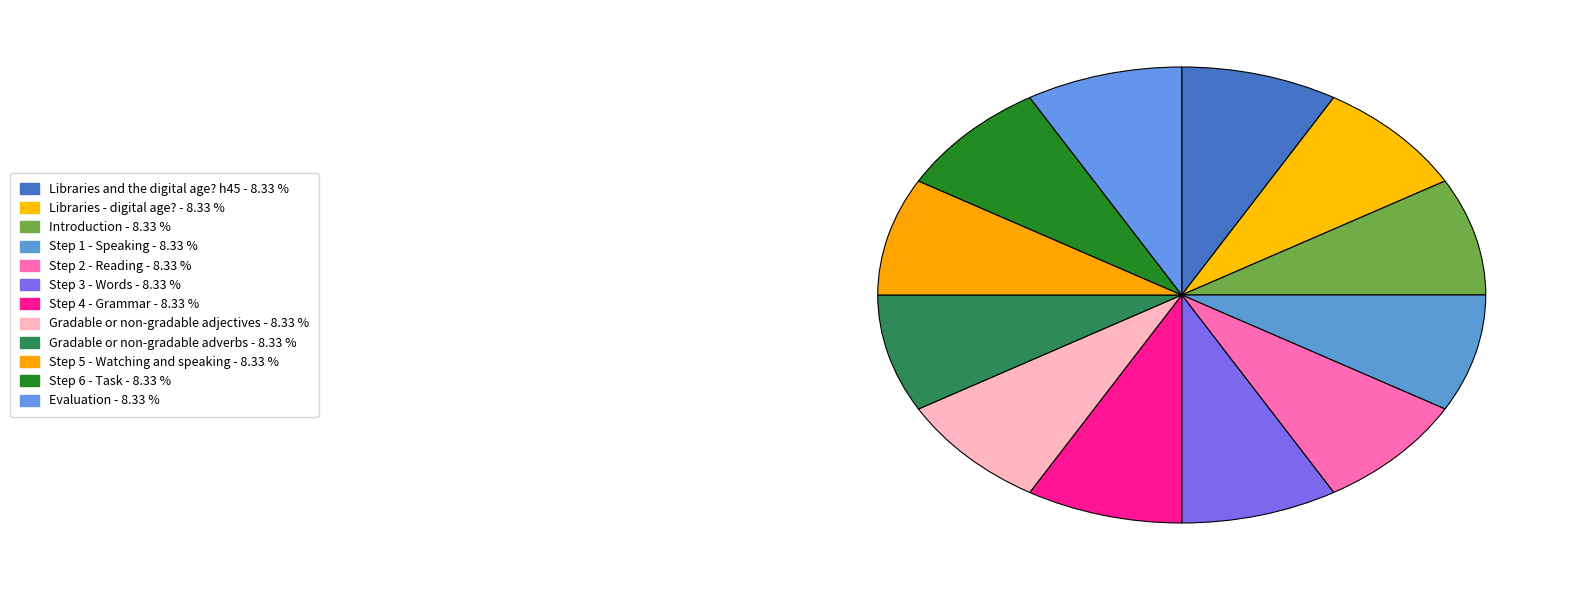

Rank the categories by value from highest to lowest.

Evaluation, Step 6 - Task, Step 5 - Watching and speaking, Gradable or non-gradable adverbs, Gradable or non-gradable adjectives, Step 4 - Grammar, Step 3 - Words, Step 2 - Reading, Step 1 - Speaking, Introduction, Libraries - digital age?, Libraries and the digital age? h45